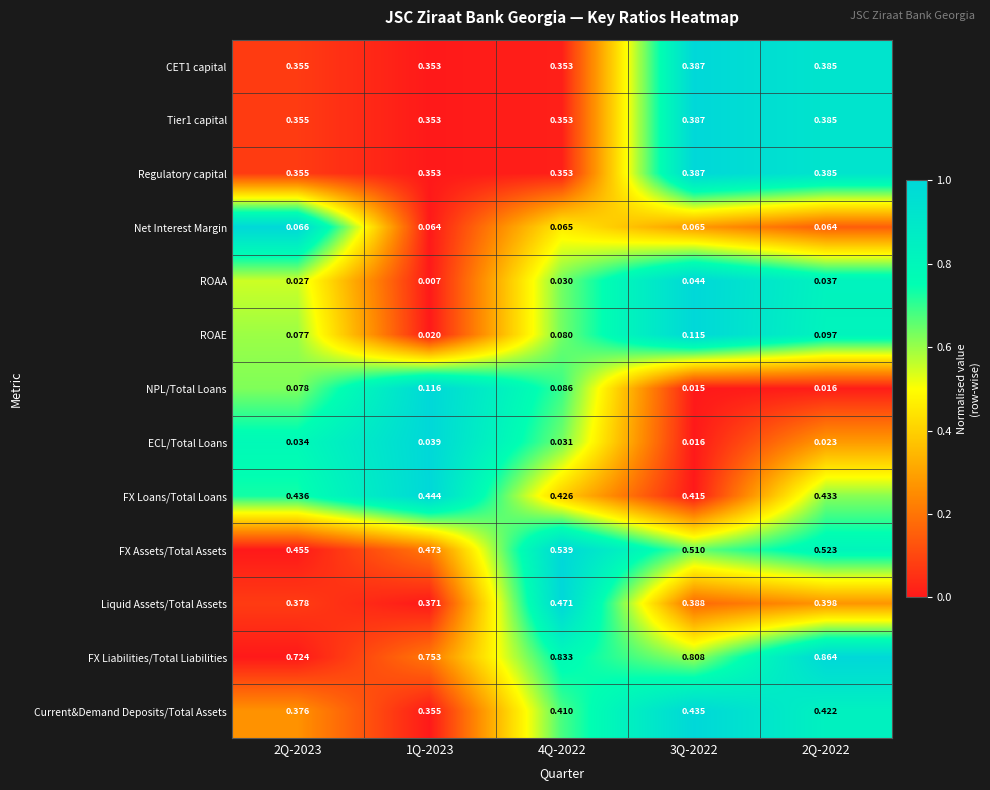

Is the value of Liquid Assets/Total Assets at 3Q-2022 greater than the value of FX Liabilities/Total Liabilities at 4Q-2022?

No